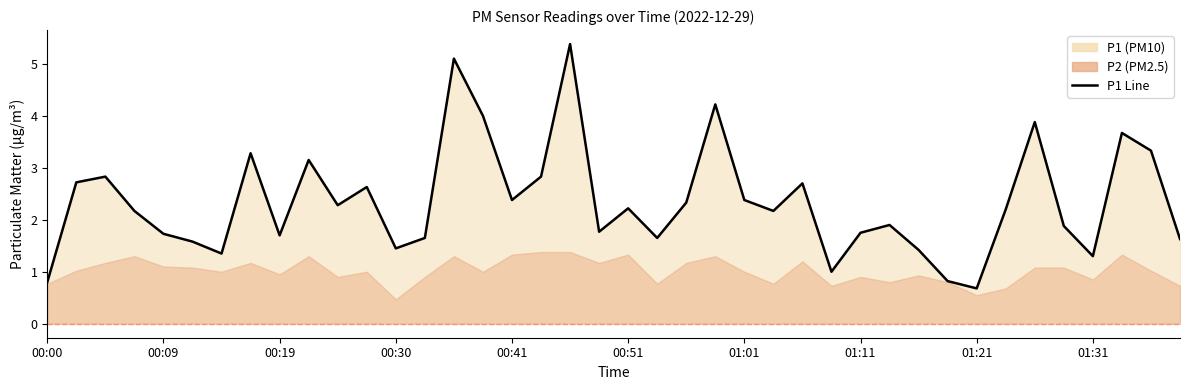

Does the chart display data point markers on the line(s)?

No